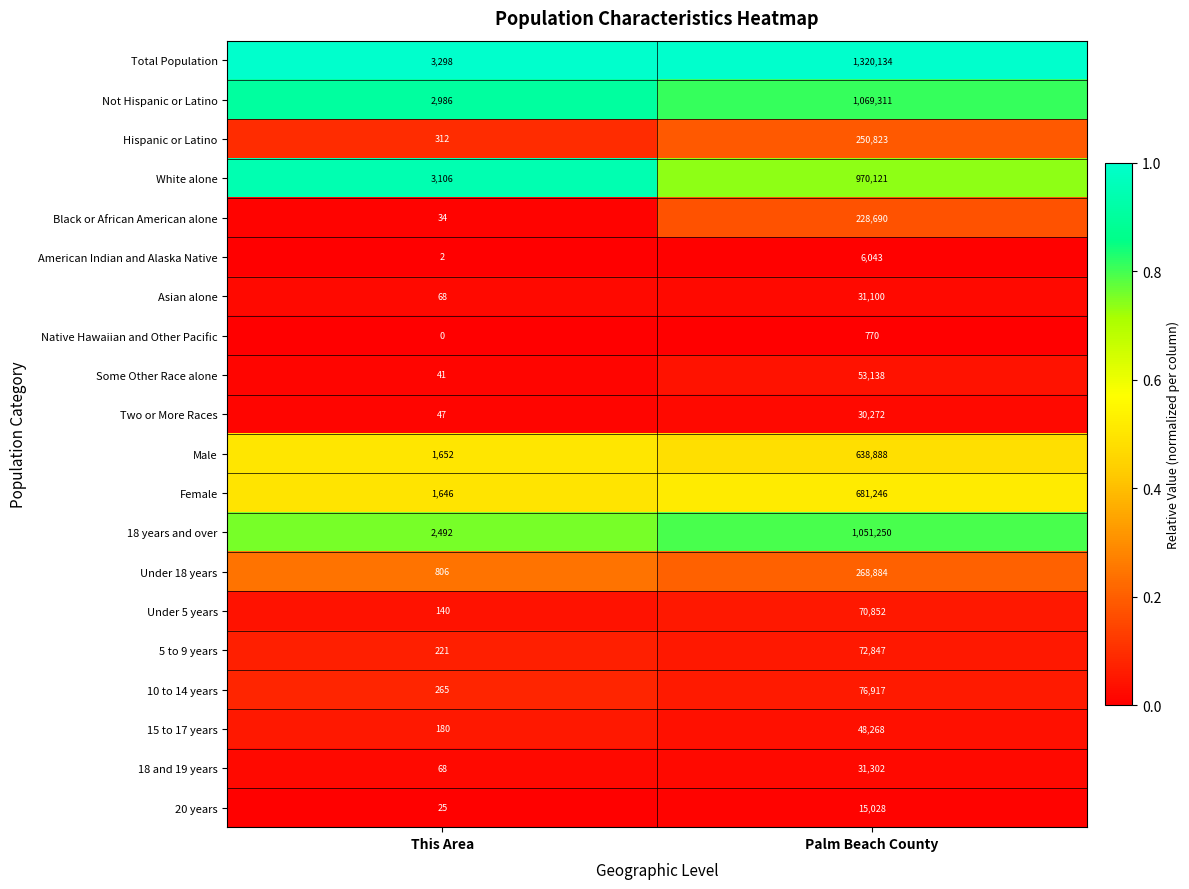

Where is 10 to 14 years nearest to the value 38591?

This Area